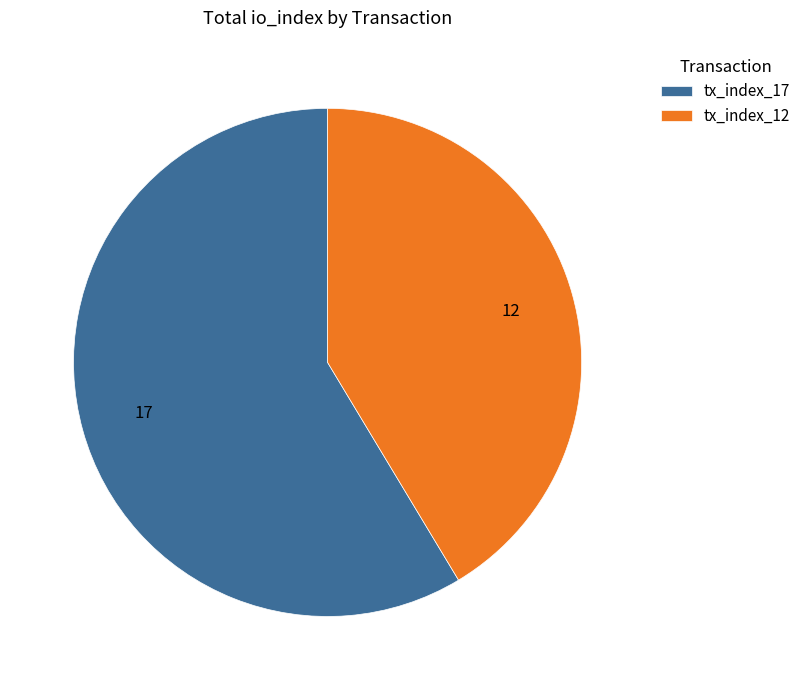

Is the sum of tx_index_17 and tx_index_12 greater than half?

Yes